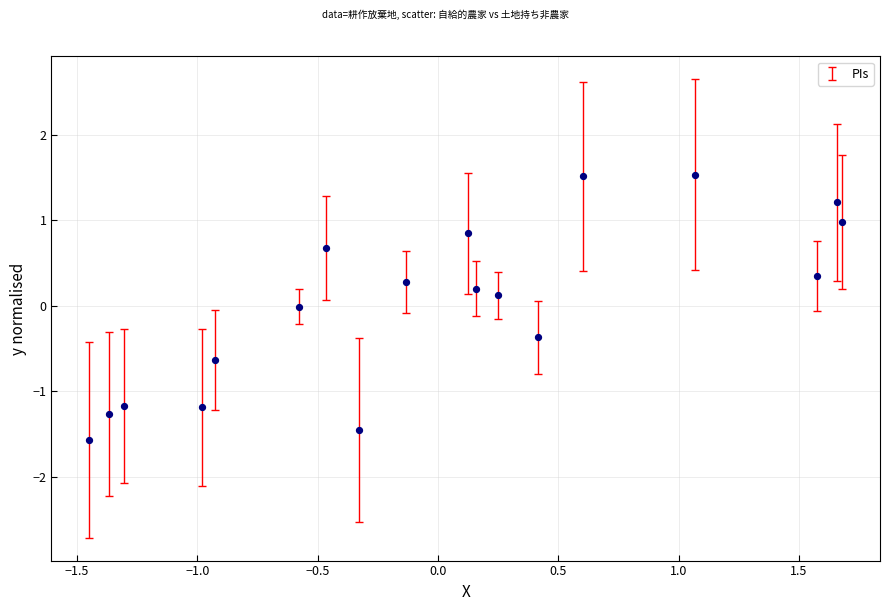

What is the range of X values (max minus min)?

3.1